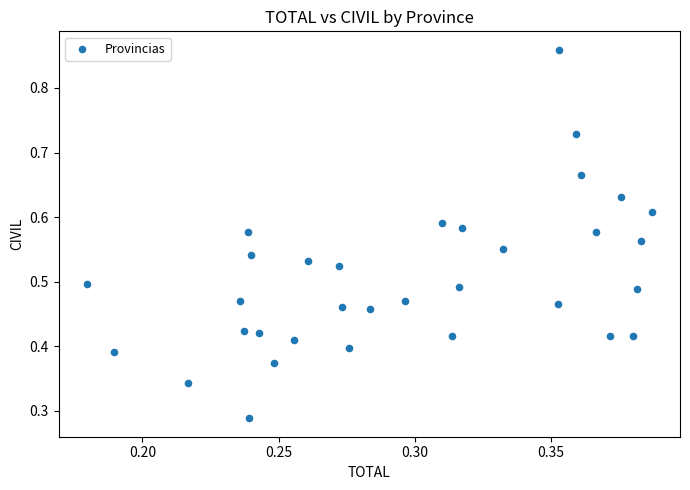

How many points are shown in the scatter plot?

33